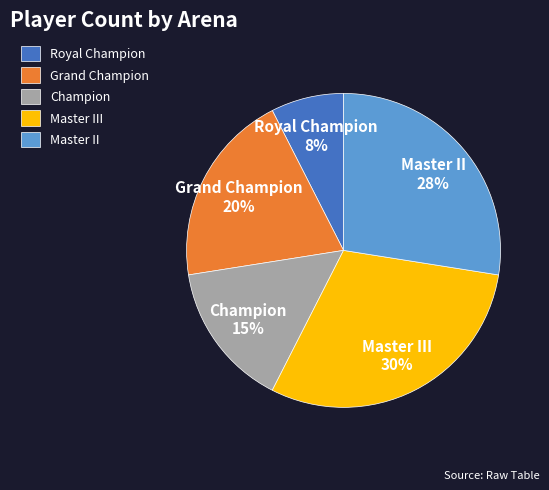

What is the smallest slice in the pie chart?

Royal Champion